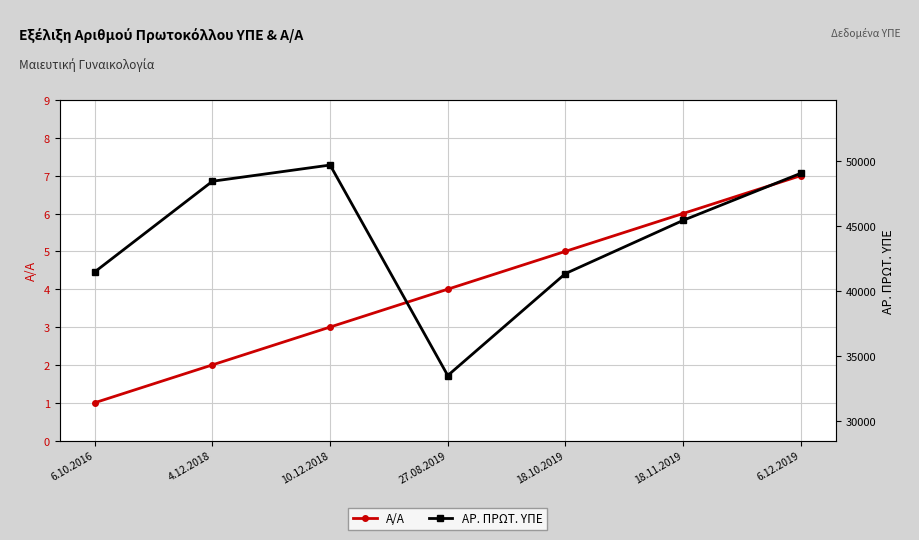

What is the minimum value shown in the chart?

1